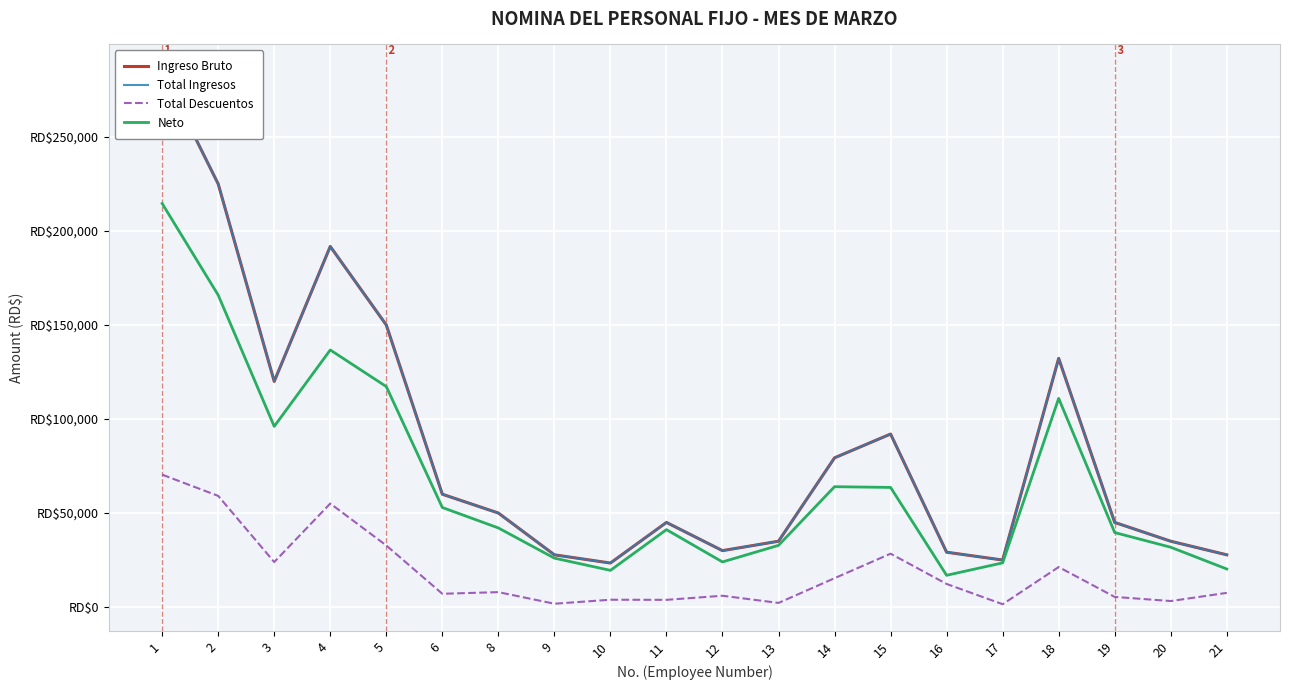

What is the value of the Total Ingresos point at the 5th from the left?

150000.0